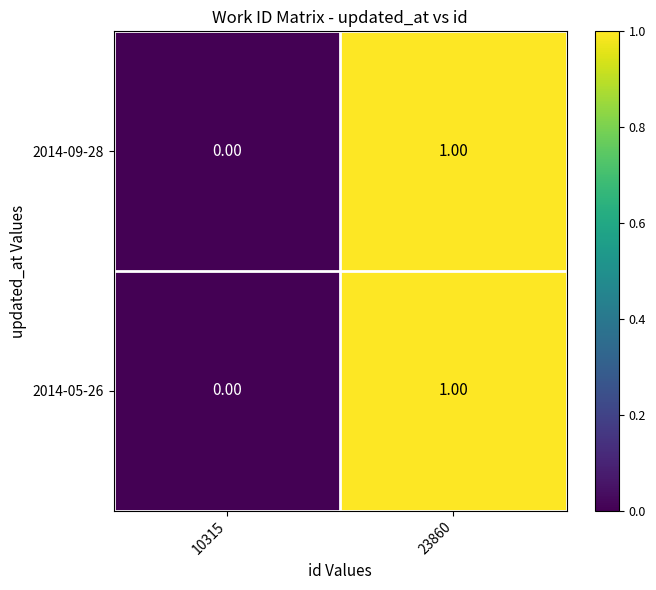

Rank the categories by 2014-09-28 value from highest to lowest.

23860, 10315